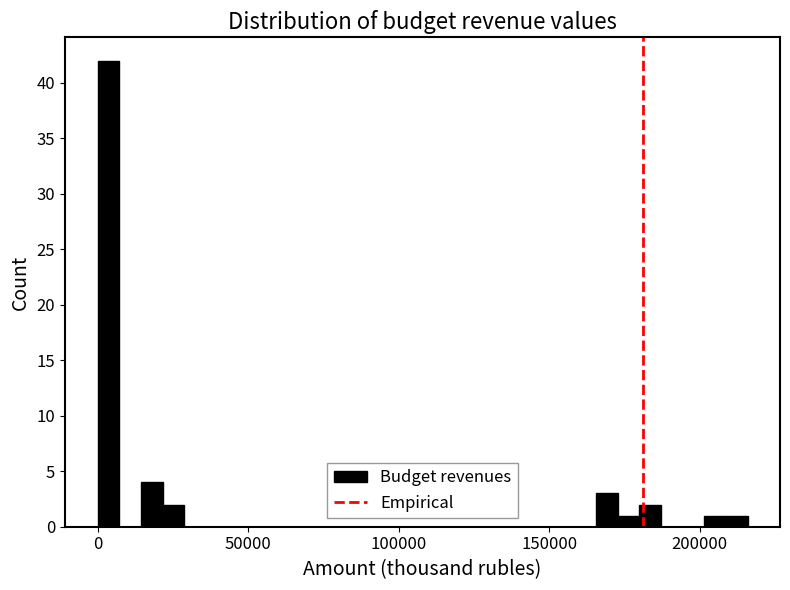

Read against the x-axis, roughly where is the centre of the tallest bar?

5000